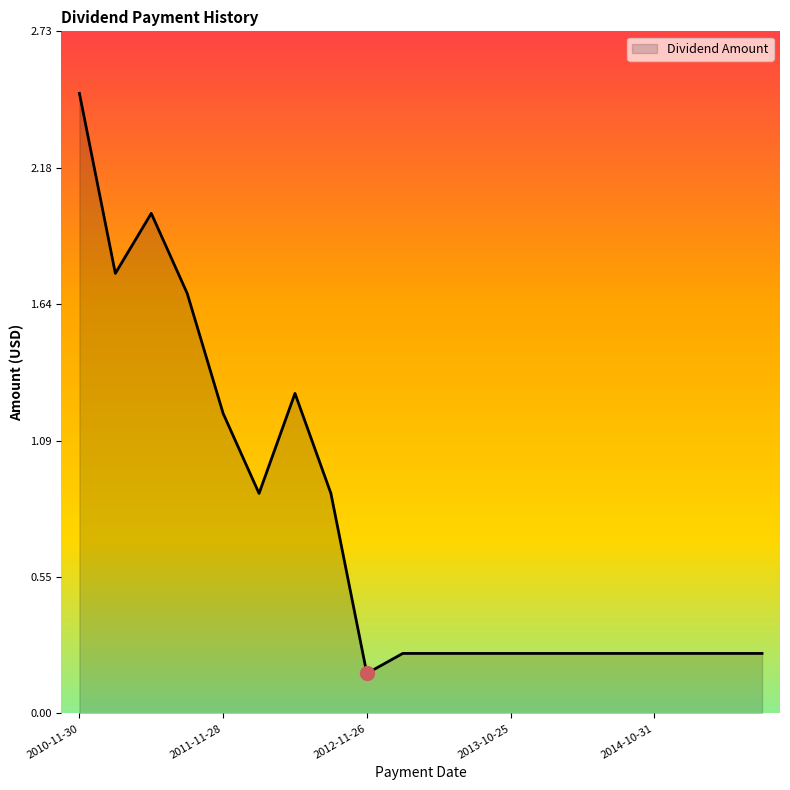

What is the greatest value displayed?

2.5